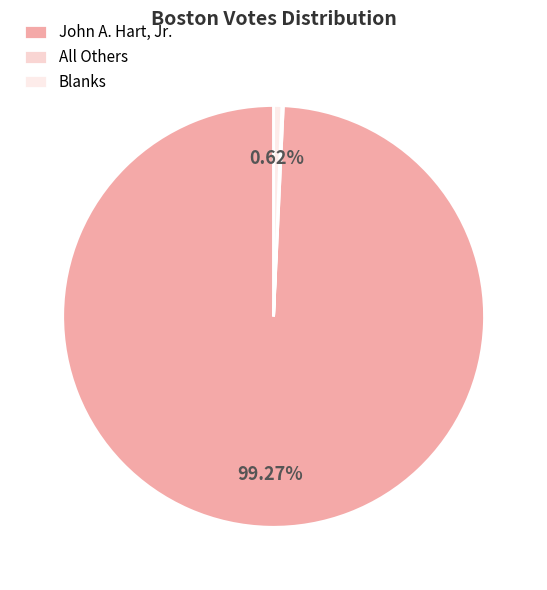

How many segments does this pie chart have?

3